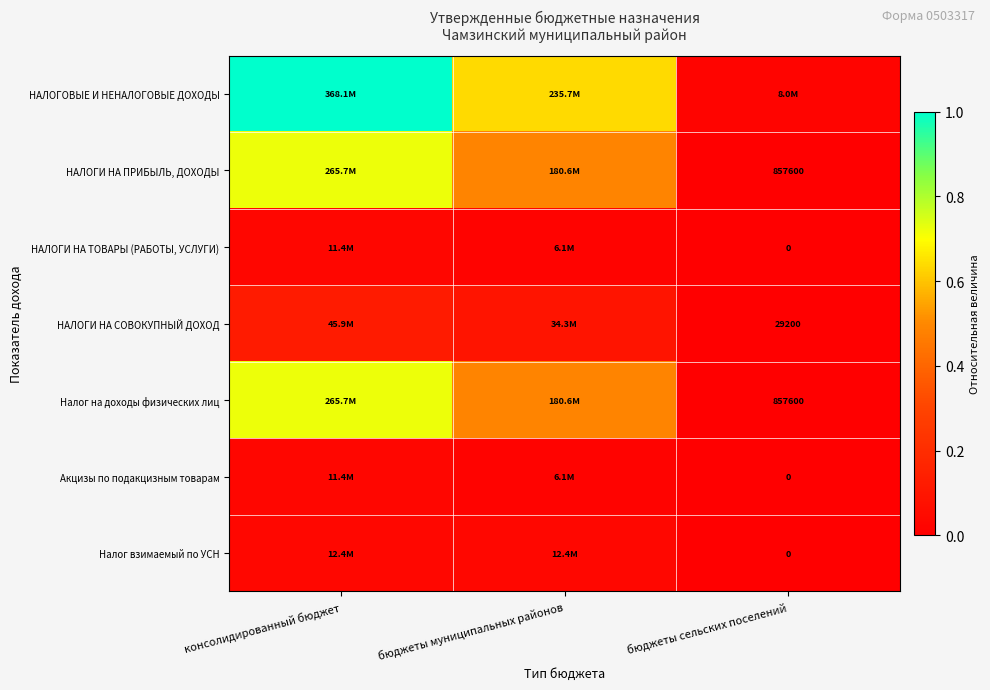

Which category has the highest value across all series?

консолидированный бюджет